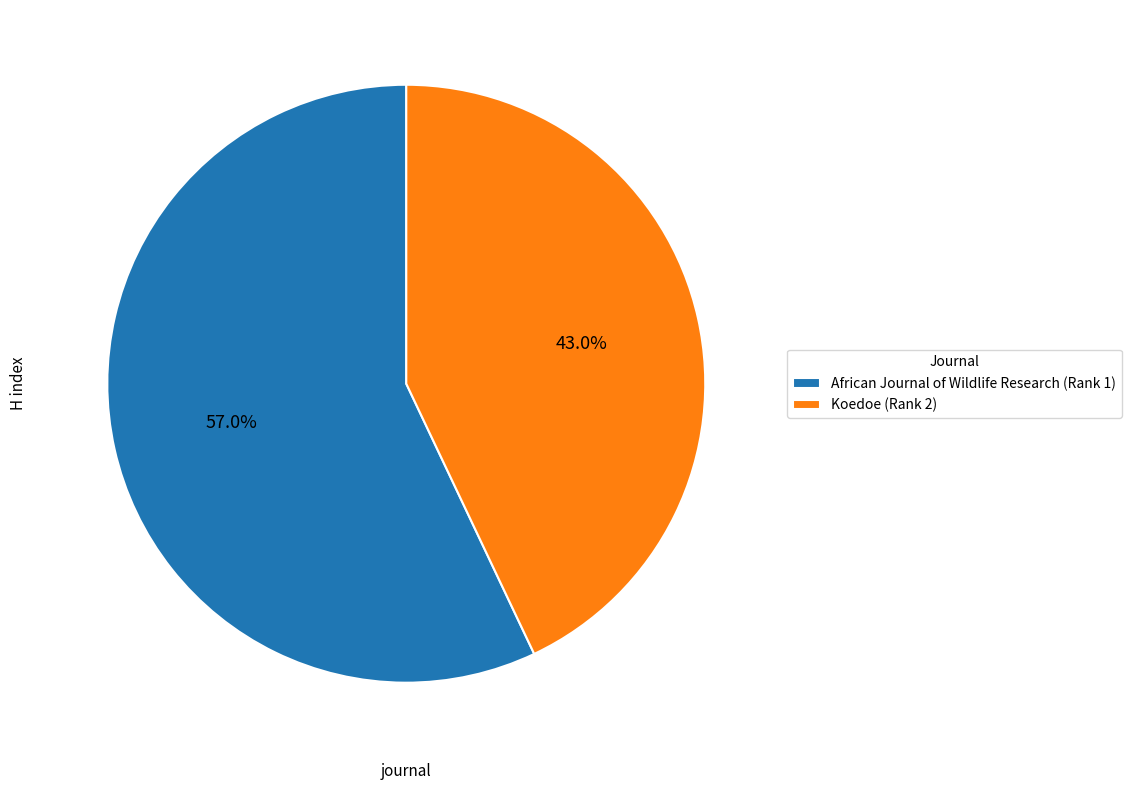

How many slices are in this pie chart?

2